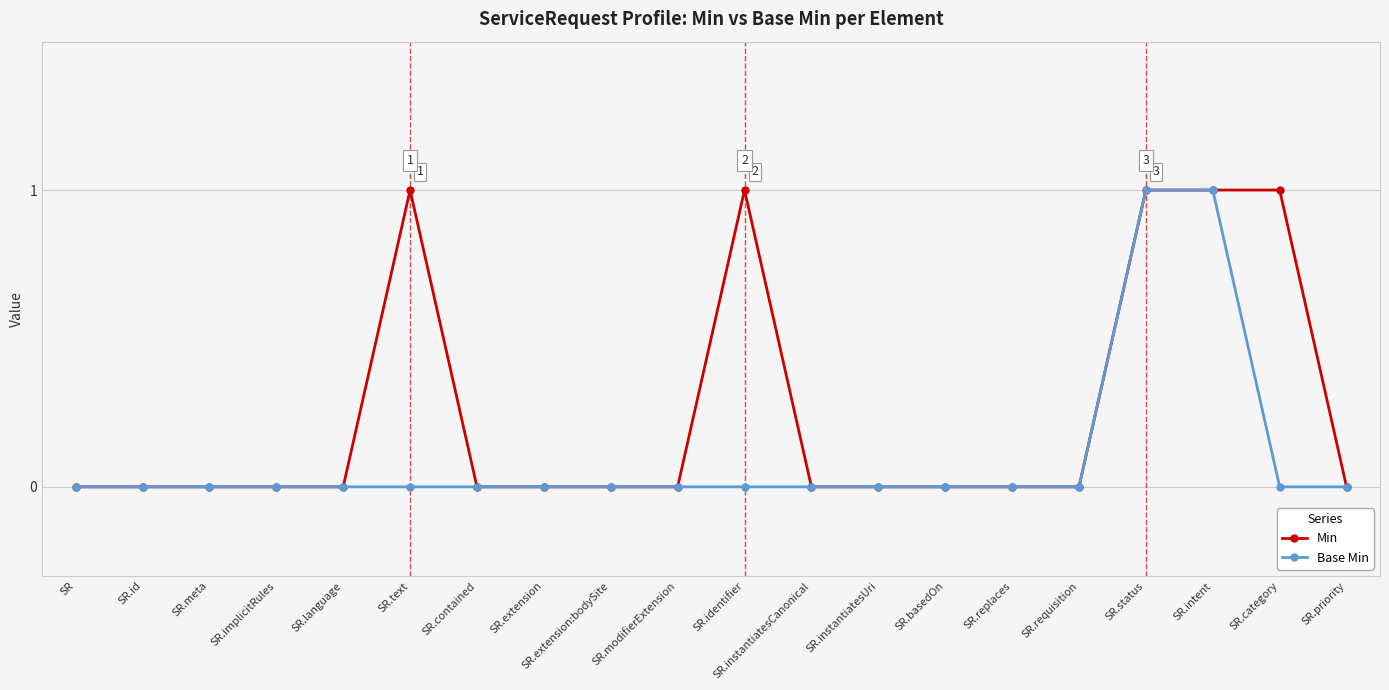

Reading left to right, transcribe all the data shown in this chart.

Min: SR=0	SR.id=0	SR.meta=0	SR.implicitRules=0	SR.language=0	SR.text=1	SR.contained=0	SR.extension=0	SR.extension:bodySite=0	SR.modifierExtension=0	SR.identifier=1	SR.instantiatesCanonical=0	SR.instantiatesUri=0	SR.basedOn=0	SR.replaces=0	SR.requisition=0	SR.status=1	SR.intent=1	SR.category=1	SR.priority=0
Base Min: SR=0	SR.id=0	SR.meta=0	SR.implicitRules=0	SR.language=0	SR.text=0	SR.contained=0	SR.extension=0	SR.extension:bodySite=0	SR.modifierExtension=0	SR.identifier=0	SR.instantiatesCanonical=0	SR.instantiatesUri=0	SR.basedOn=0	SR.replaces=0	SR.requisition=0	SR.status=1	SR.intent=1	SR.category=0	SR.priority=0